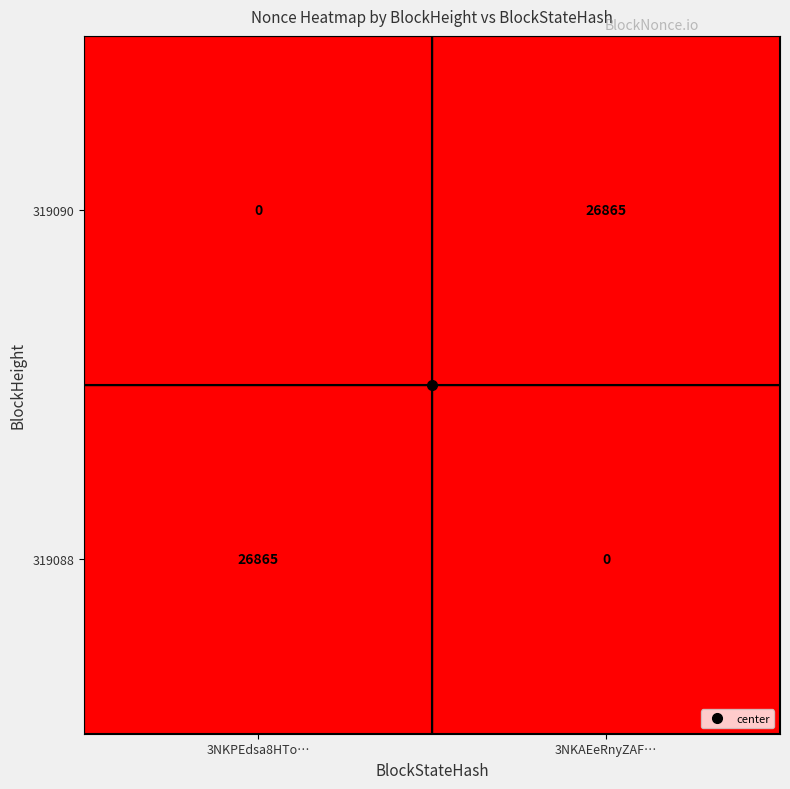

What is the sum of all 319088 values?

26865